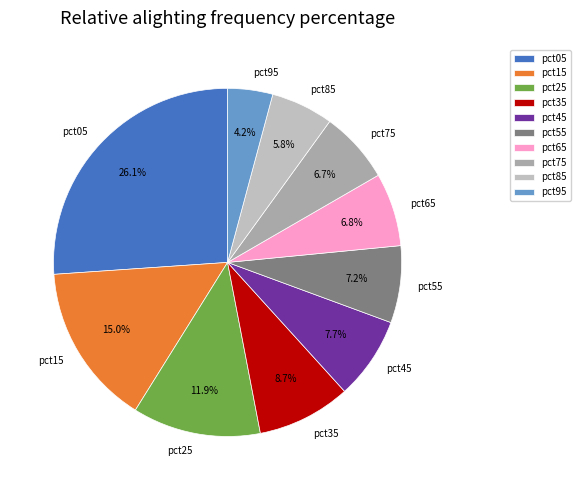

To the nearest percent, what is the difference between the largest and smallest slice percentages?

22%